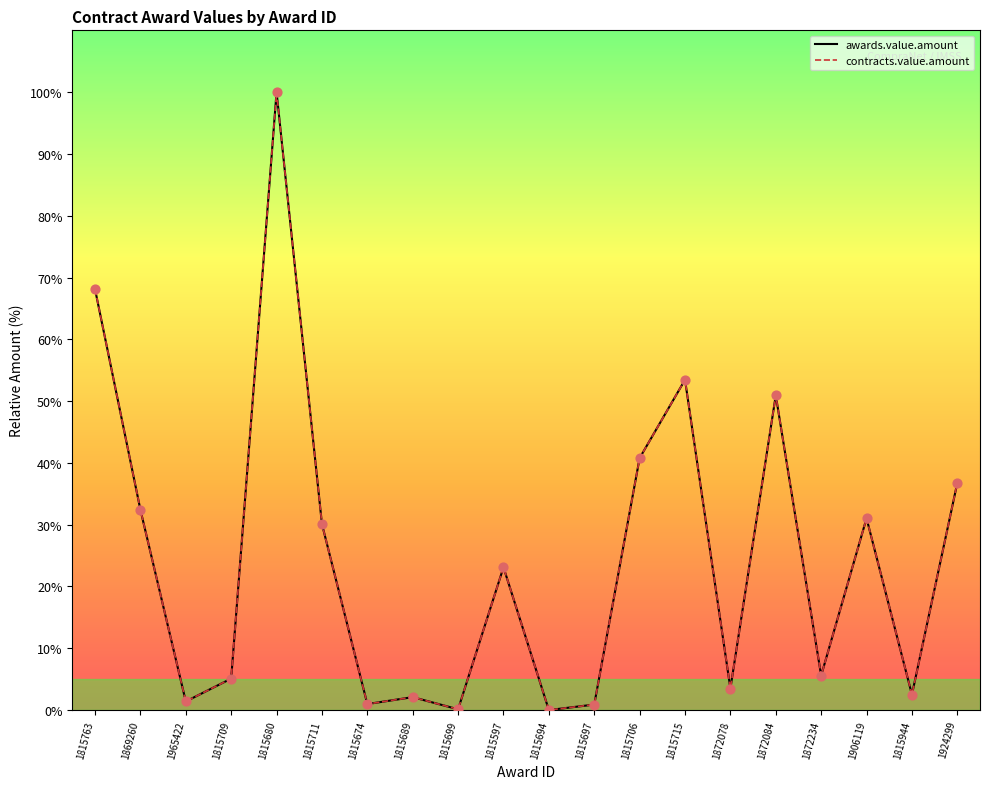

Is the value of awards.value.amount at 1815699 greater than the value of contracts.value.amount at 1815709?

No